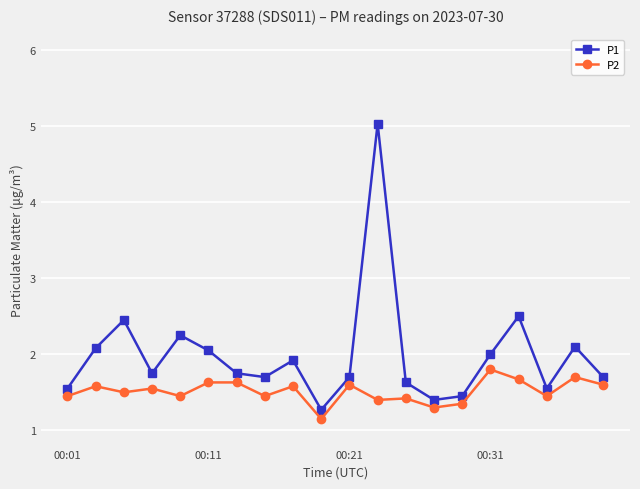

How many series are shown in this chart?

2